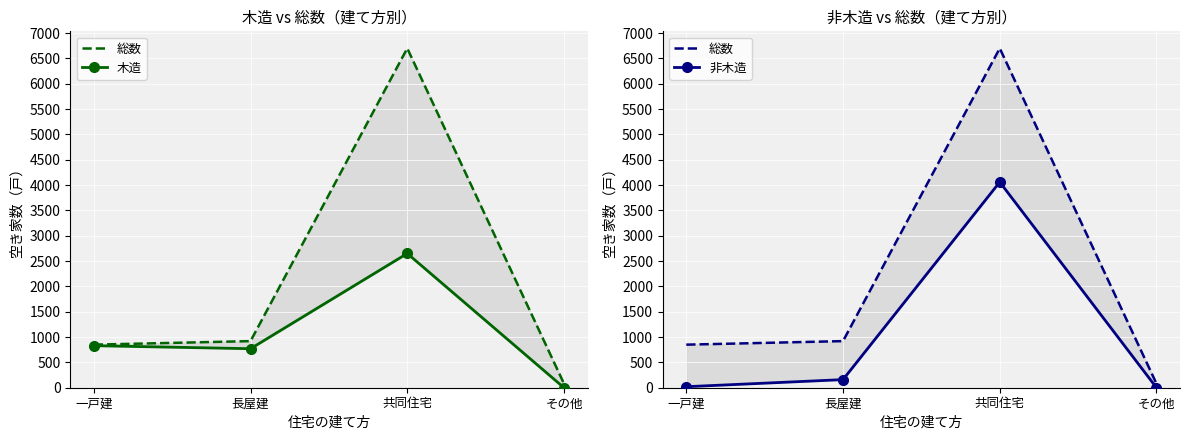

Which series has the largest total across all categories?

総数